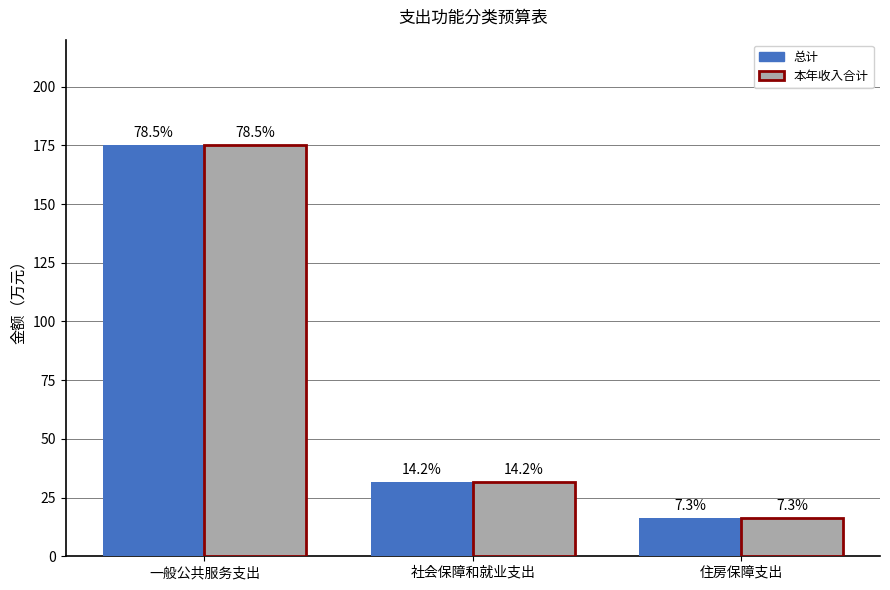

The value of 本年收入合计 at 一般公共服务支出 is 247.8. True or false?

False